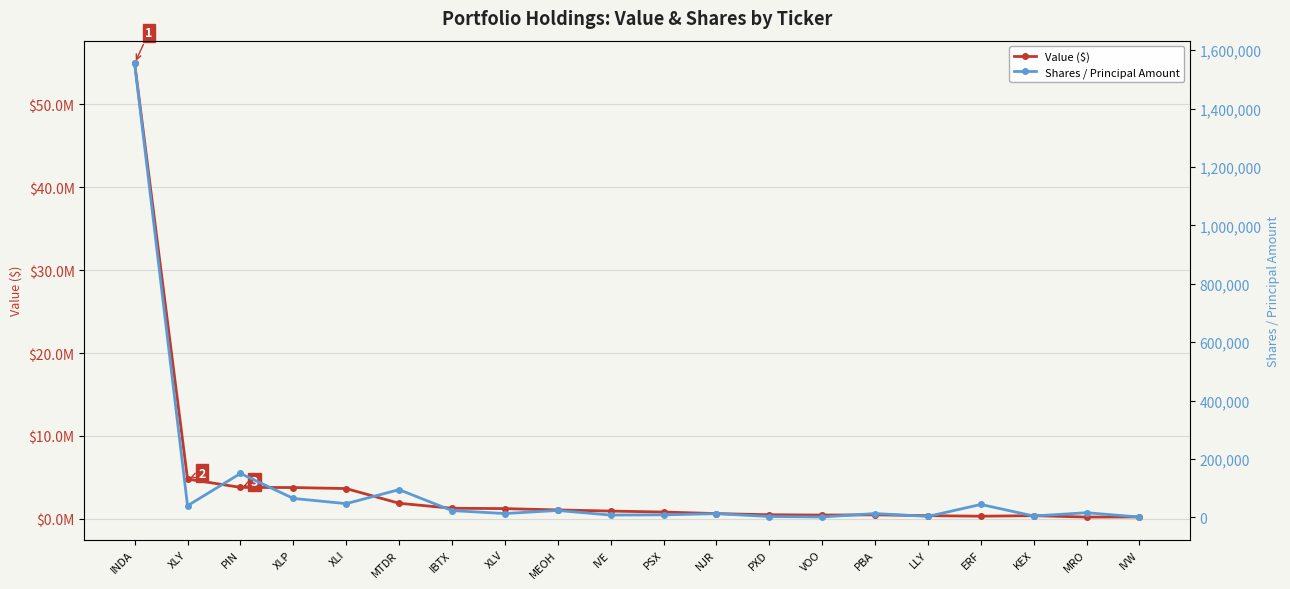

What are all the series names shown in the legend?

Value ($), Shares / Principal Amount